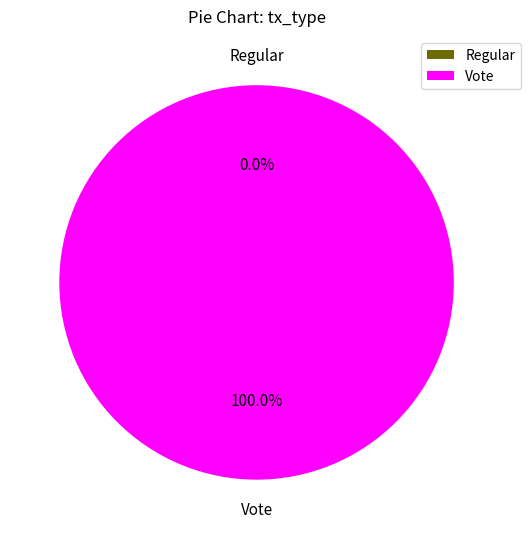

Rank the categories by value from highest to lowest.

Vote, Regular